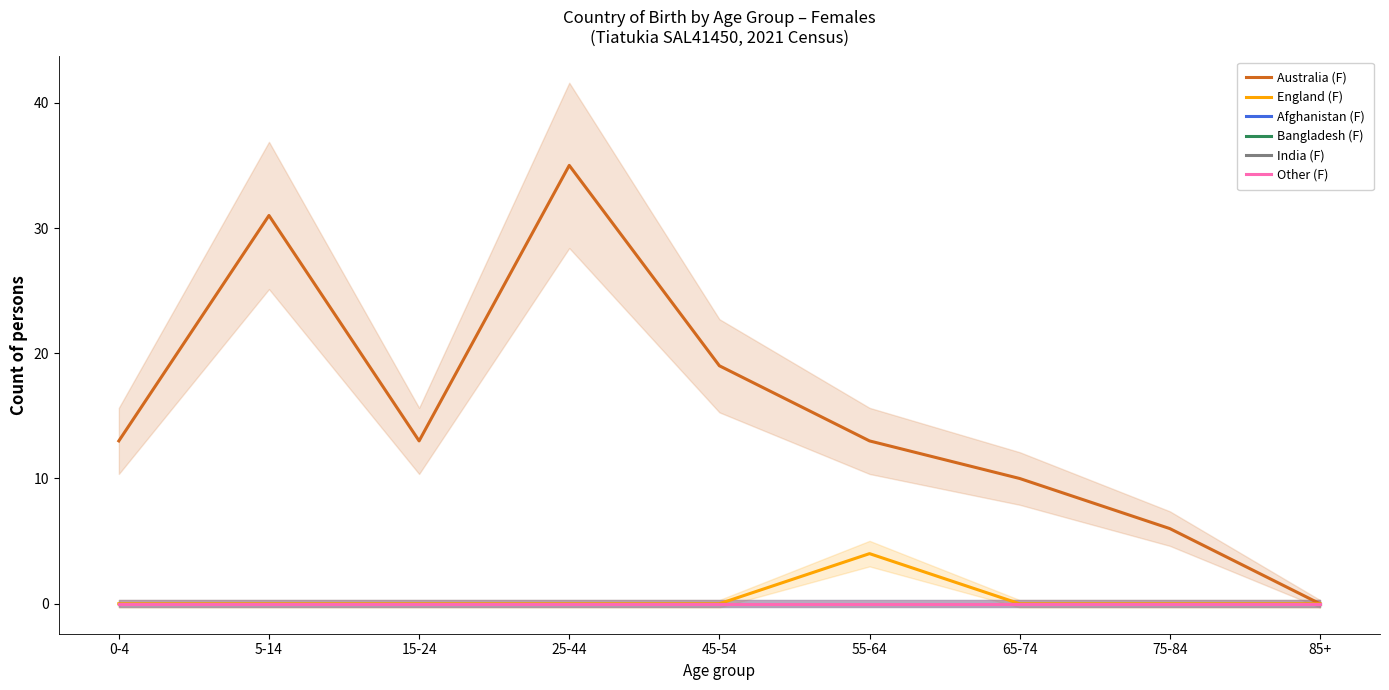

What is the total value across all series at 65-74?

10